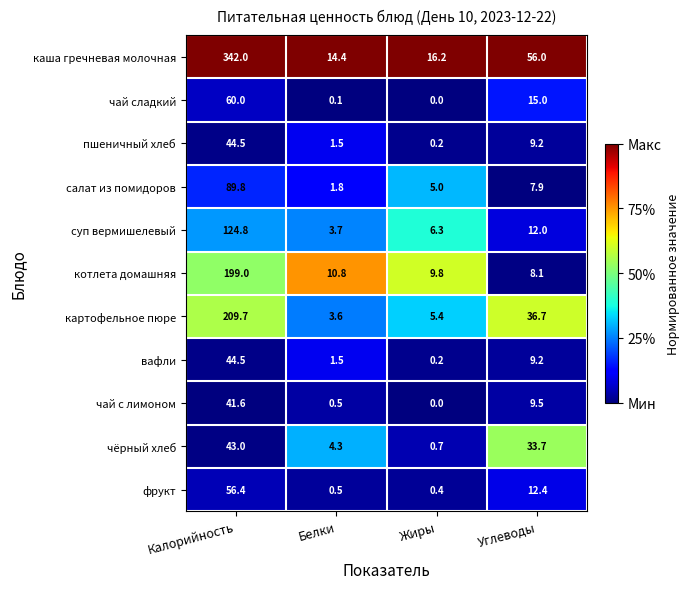

Is the value of котлета домашняя at Жиры greater than the value of картофельное пюре at Углеводы?

No